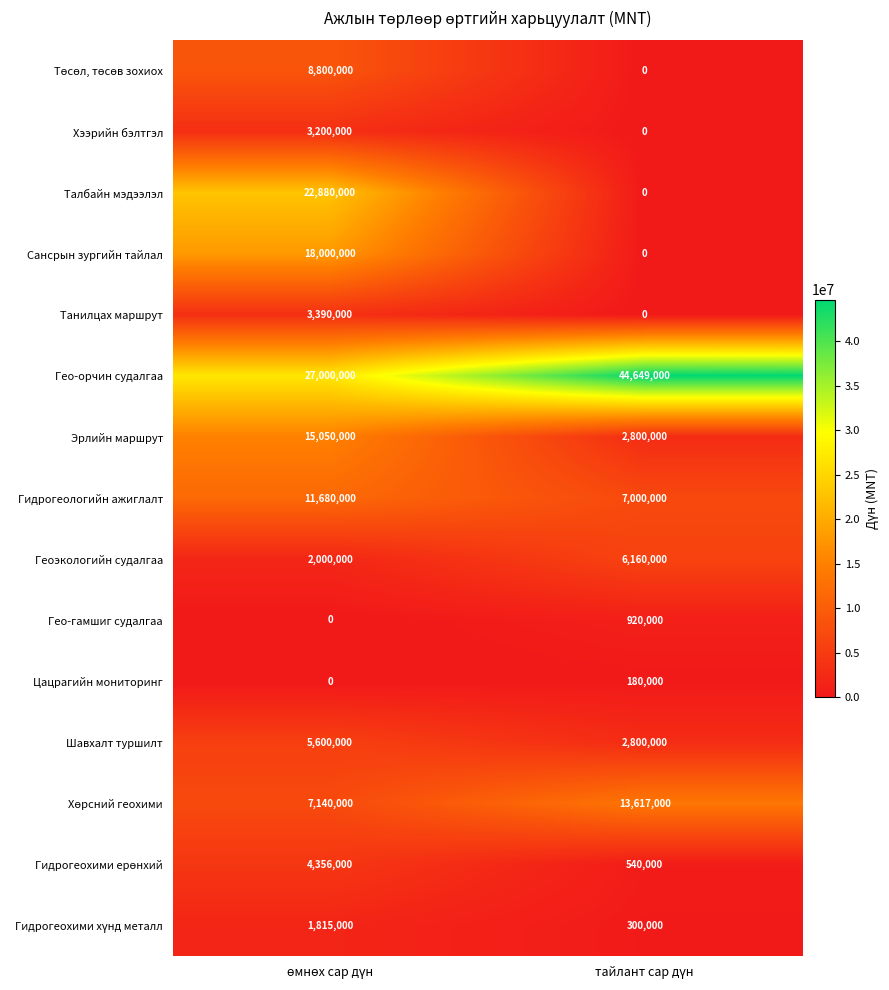

Which series has the largest range (max minus min)?

Талбайн мэдээлэл